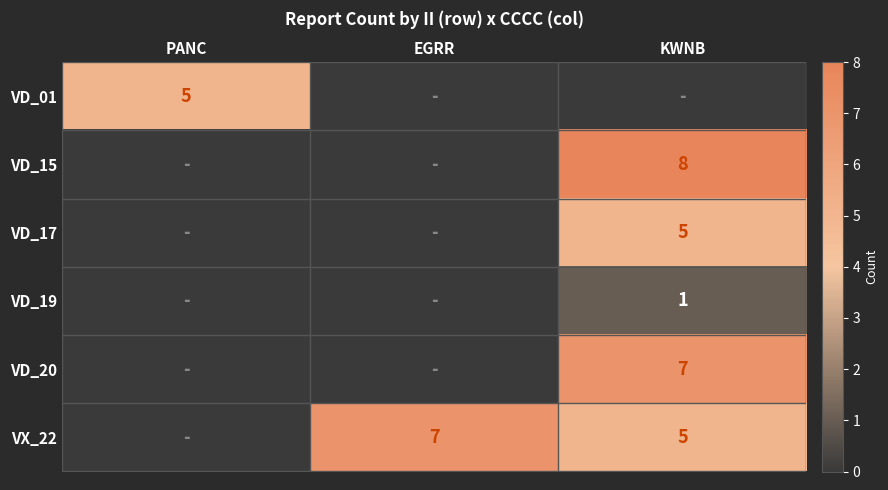

Is it true that VD_15 equals 2 at KWNB?

False